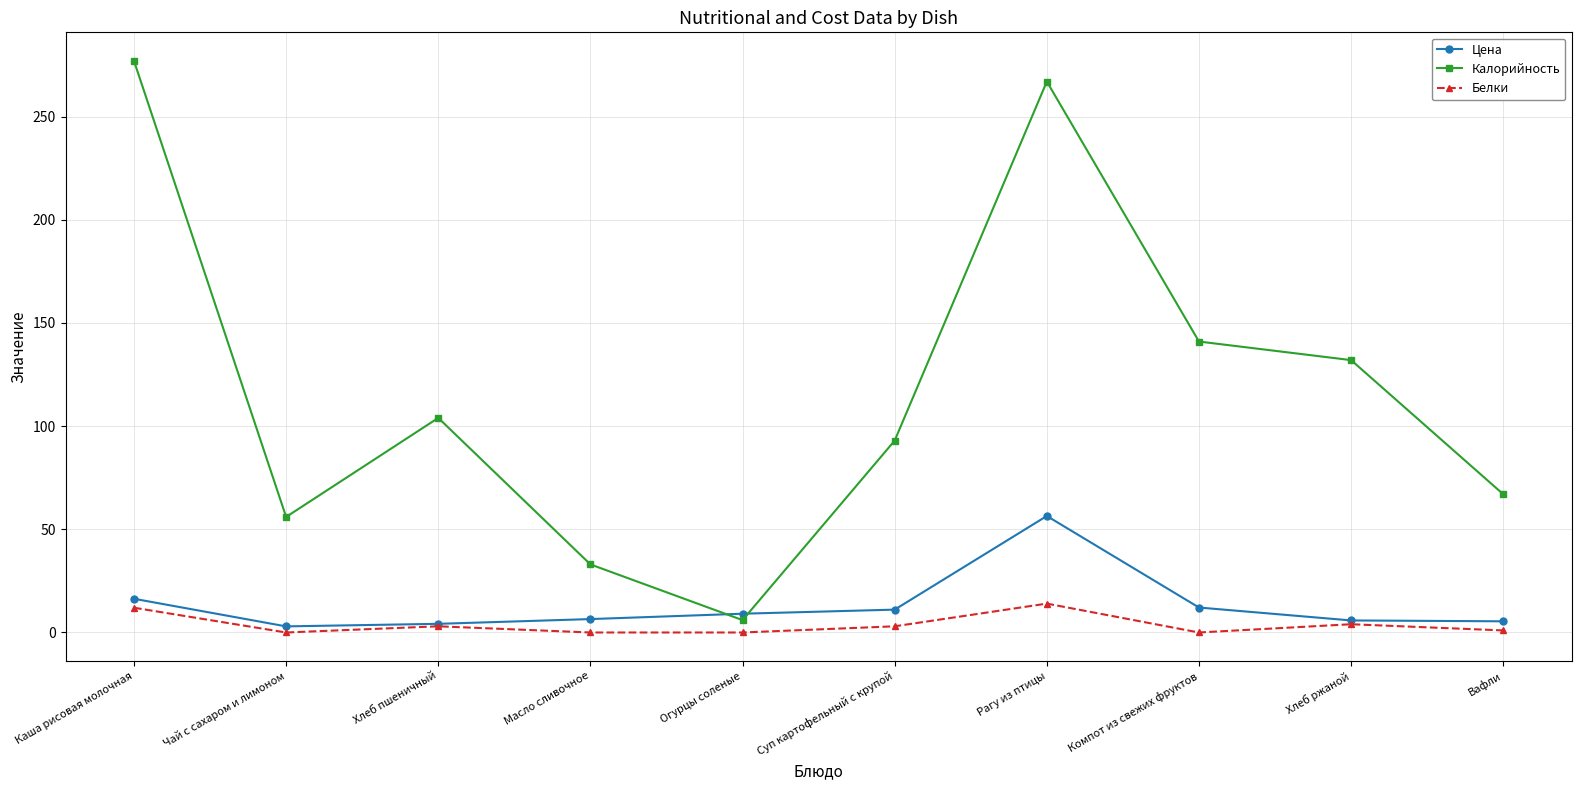

At which label does Цена reach its peak?

Рагу из птицы